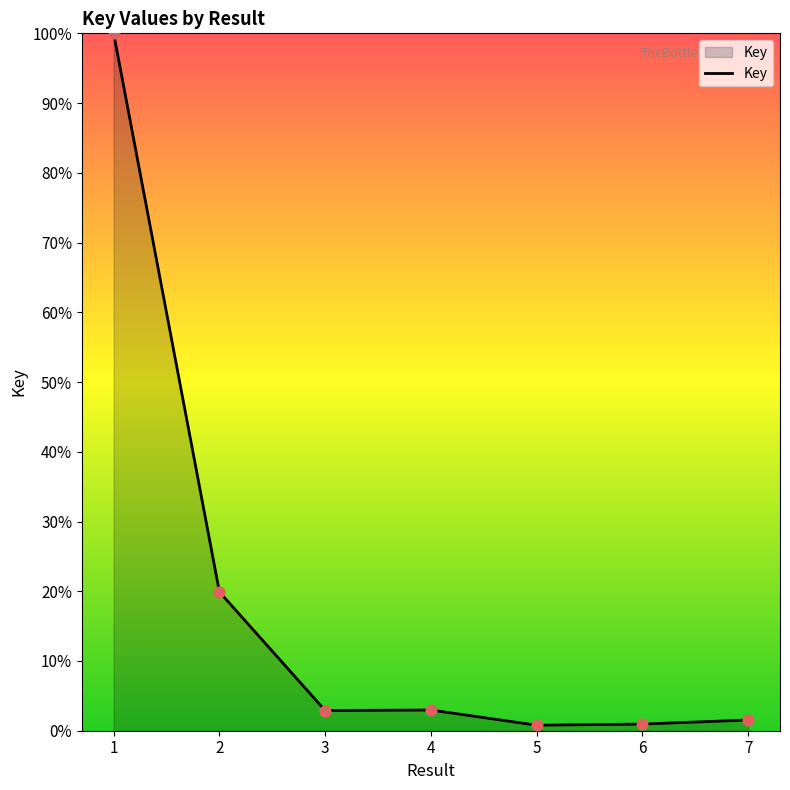

What is the change in value from 1 to 3?

-97.1